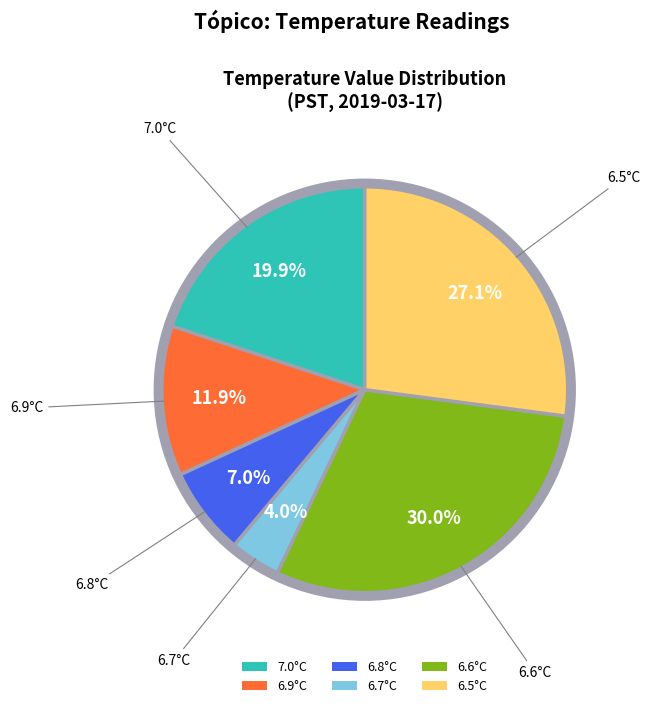

To the nearest percent, what is the average slice percentage?

17%